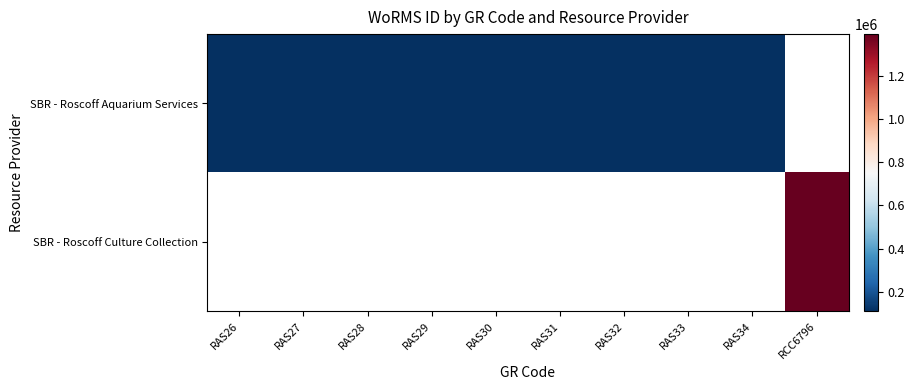

The value of SBR - Roscoff Aquarium Services at RAS26 is 111597.0. True or false?

True